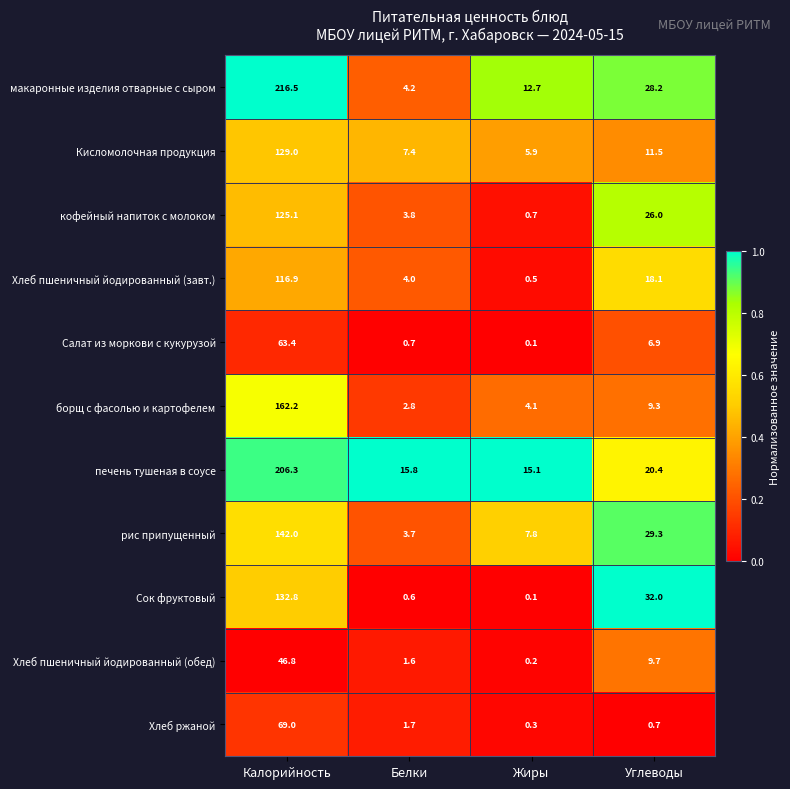

Between Белки and Жиры, which series saw the biggest shift?

макаронные изделия отварные с сыром